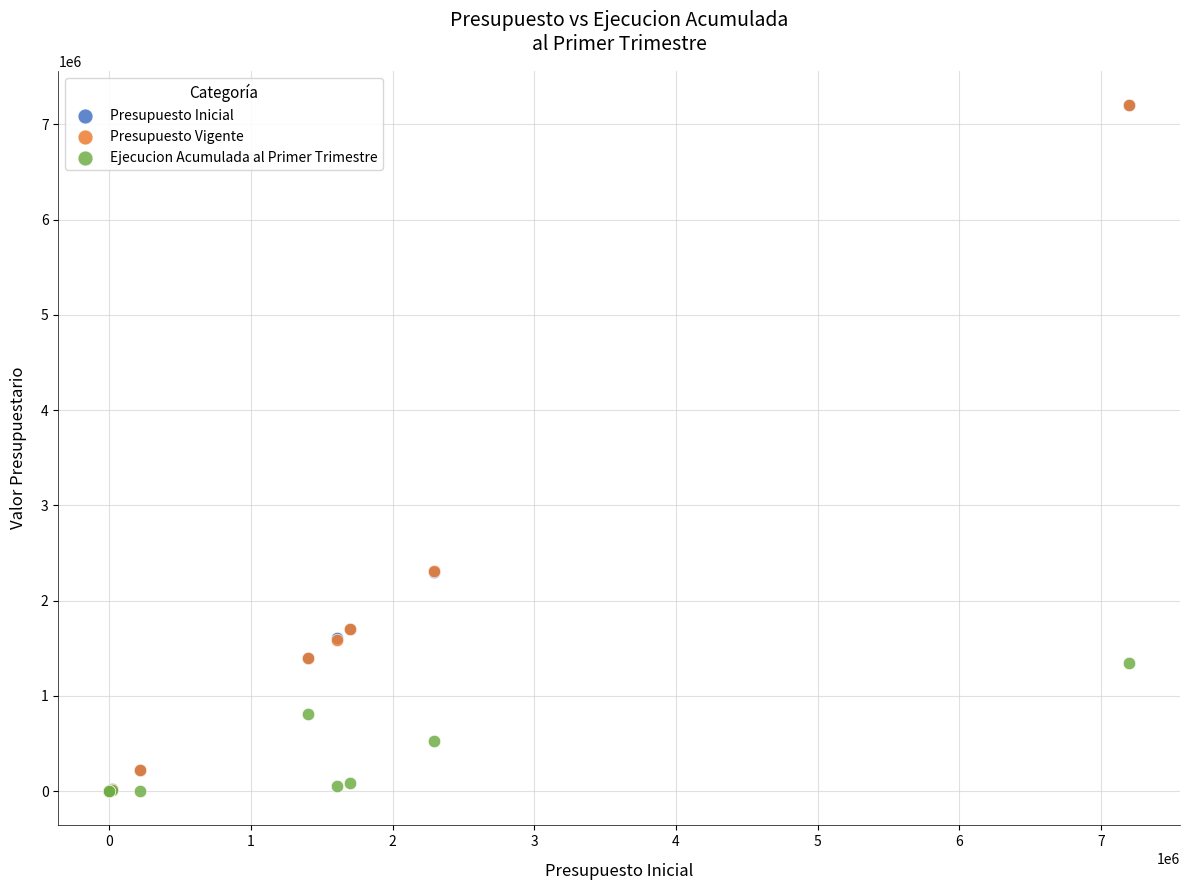

What are all the series names shown in the legend?

Presupuesto Inicial, Presupuesto Vigente, Ejecucion Acumulada al Primer Trimestre